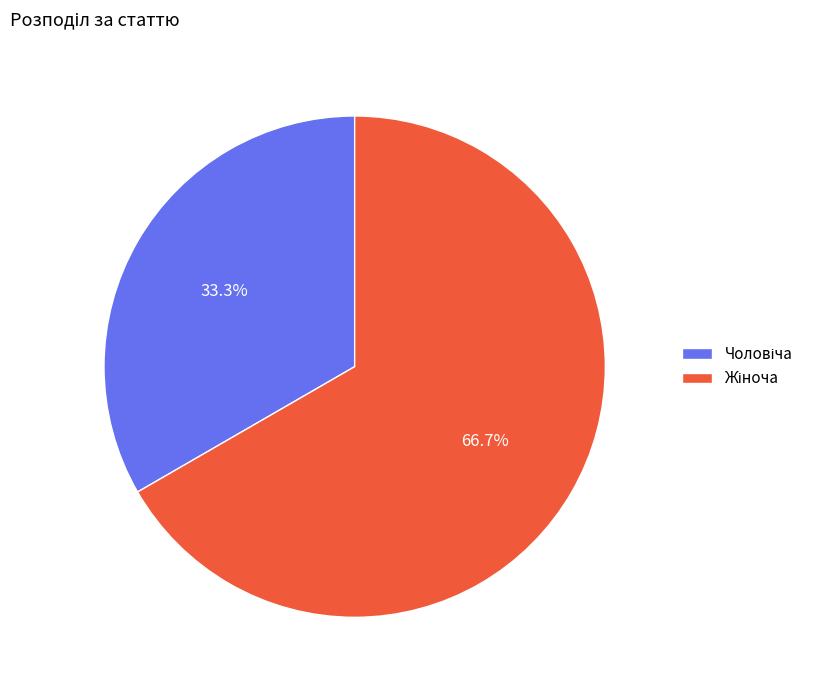

Does any single category account for the majority?

Yes